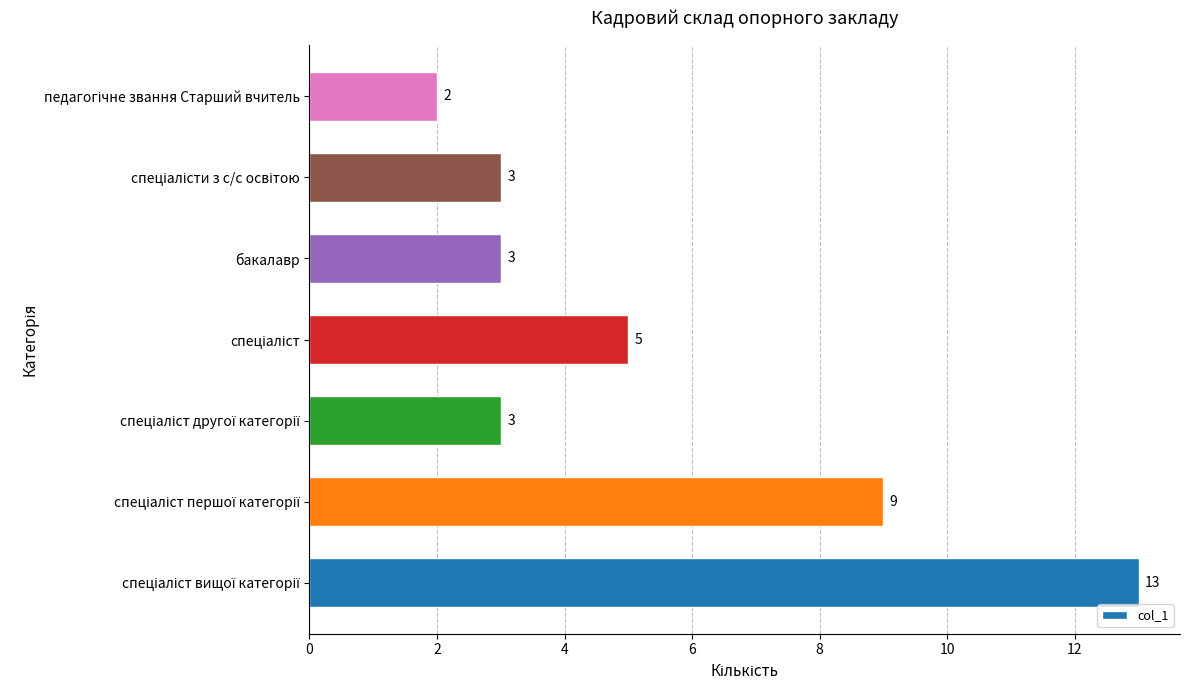

Reading top to bottom, transcribe all the data shown in this chart.

2	3	3	5	3	9	13